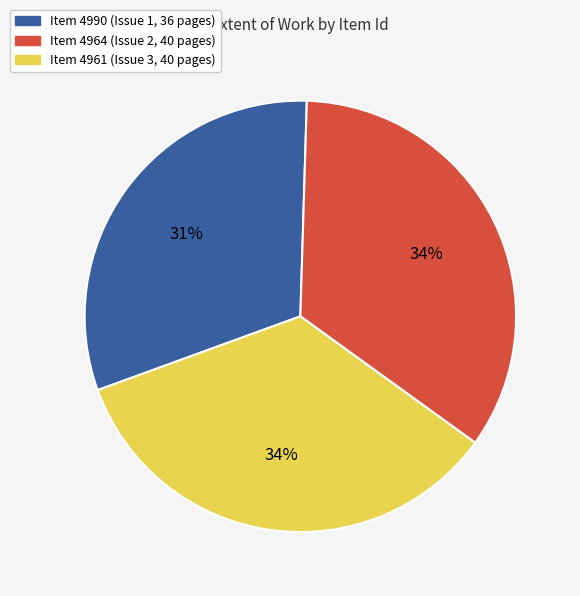

Is there a majority slice in this chart?

No